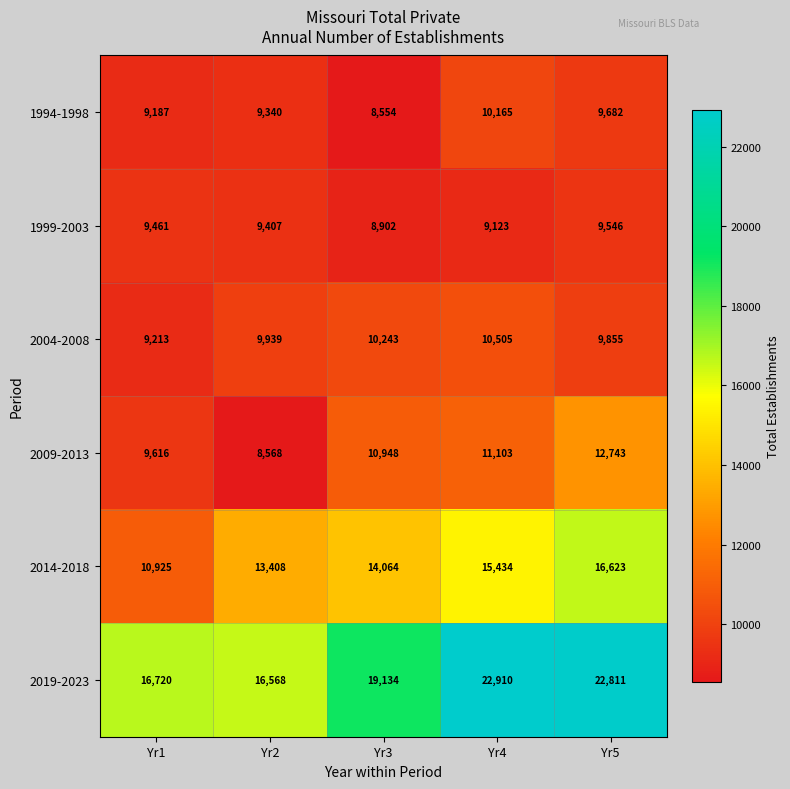

The value of 2009-2013 at Yr3 is 10948. True or false?

True